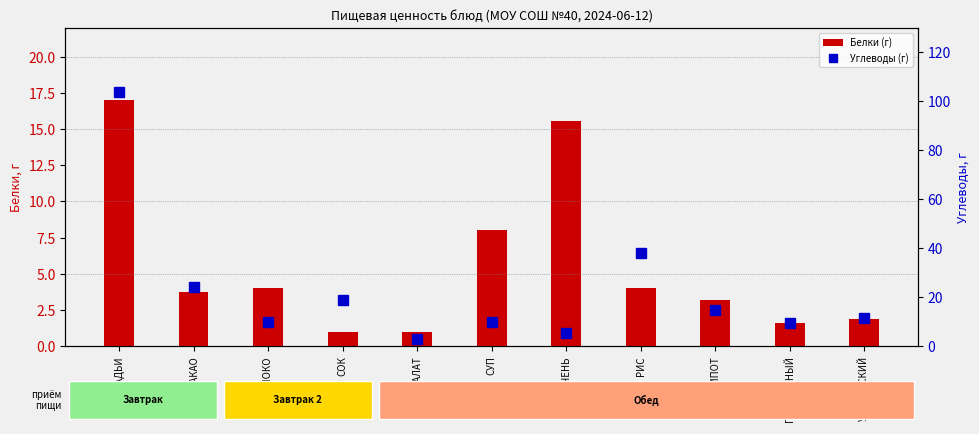

What is the average value of the Углеводы (г) series?

22.6